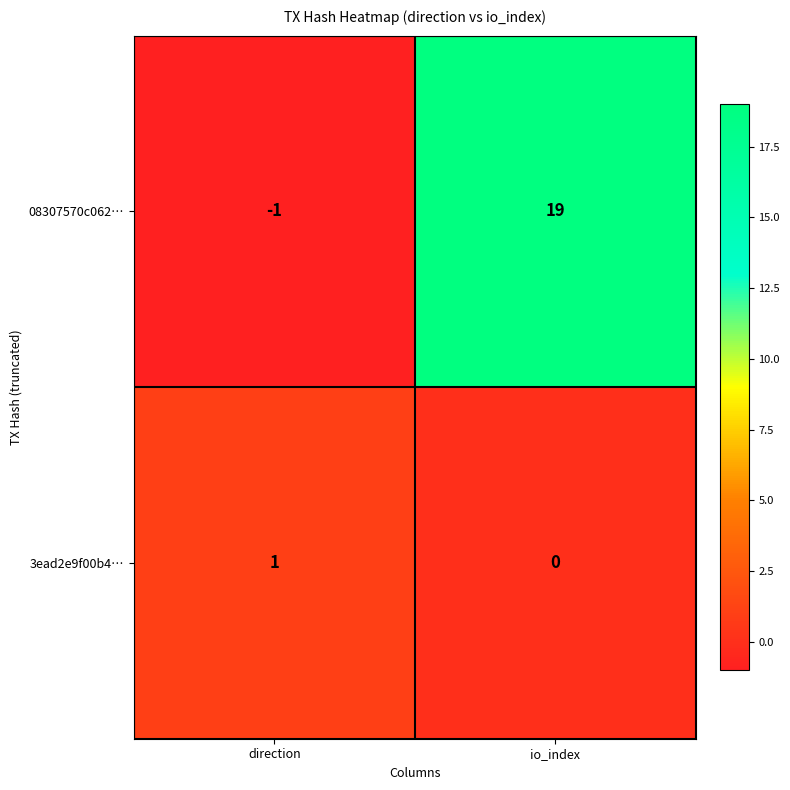

True or false: 3ead2e9f00b4… has a value of -1 at io_index.

False